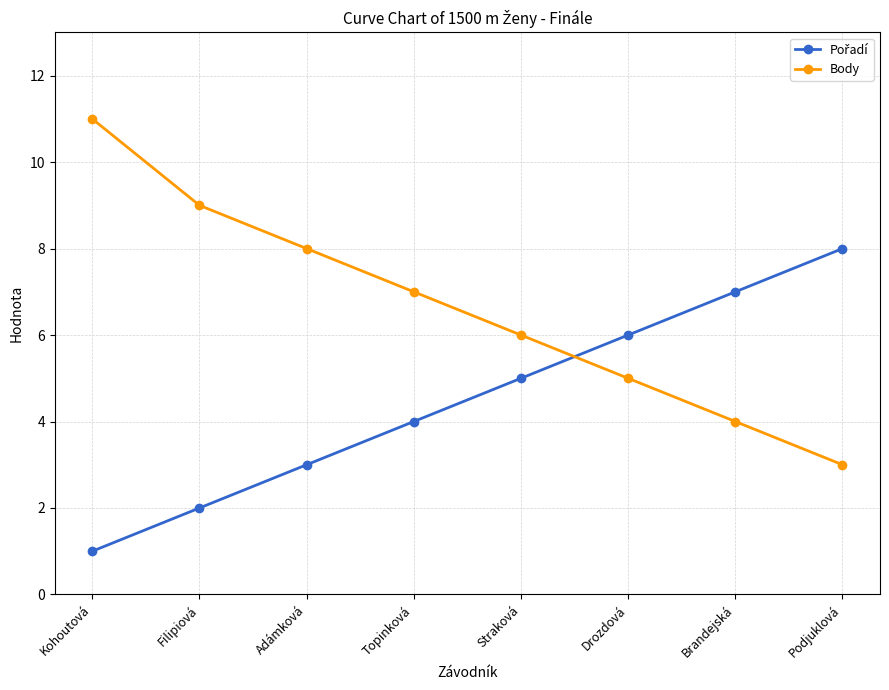

Count the number of categories in the chart.

8